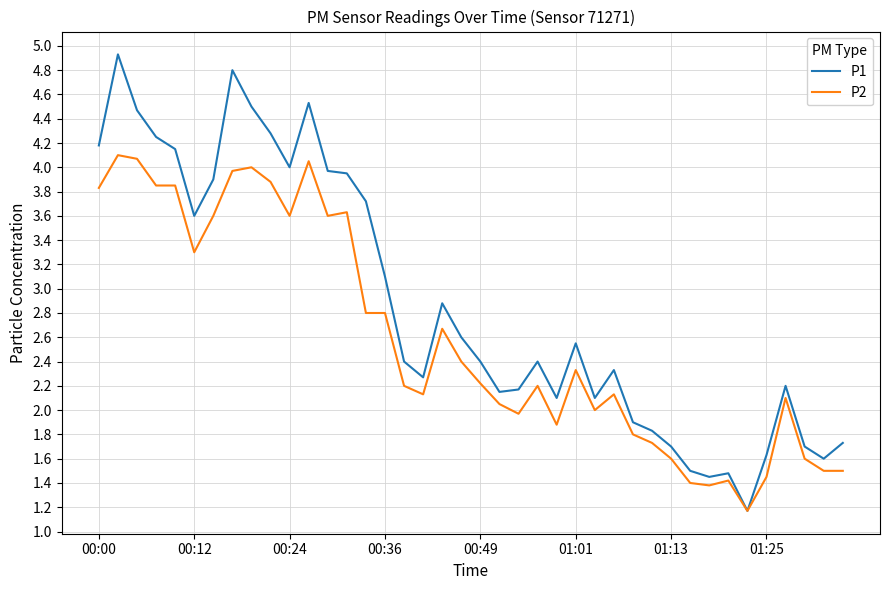

What is the maximum value for P2?

4.1